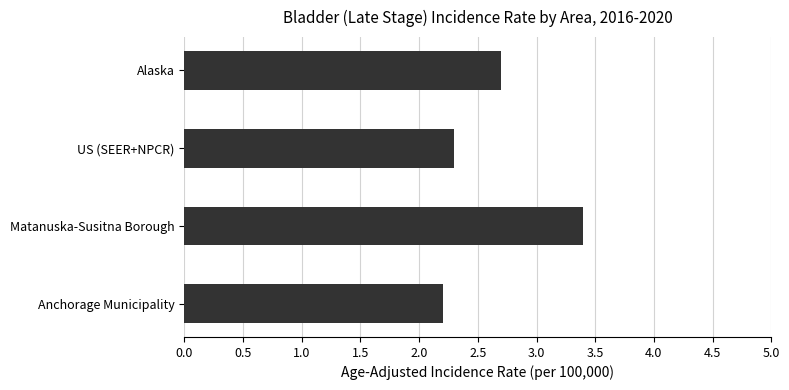

Reading top to bottom, transcribe all the data shown in this chart.

2.7	2.3	3.4	2.2